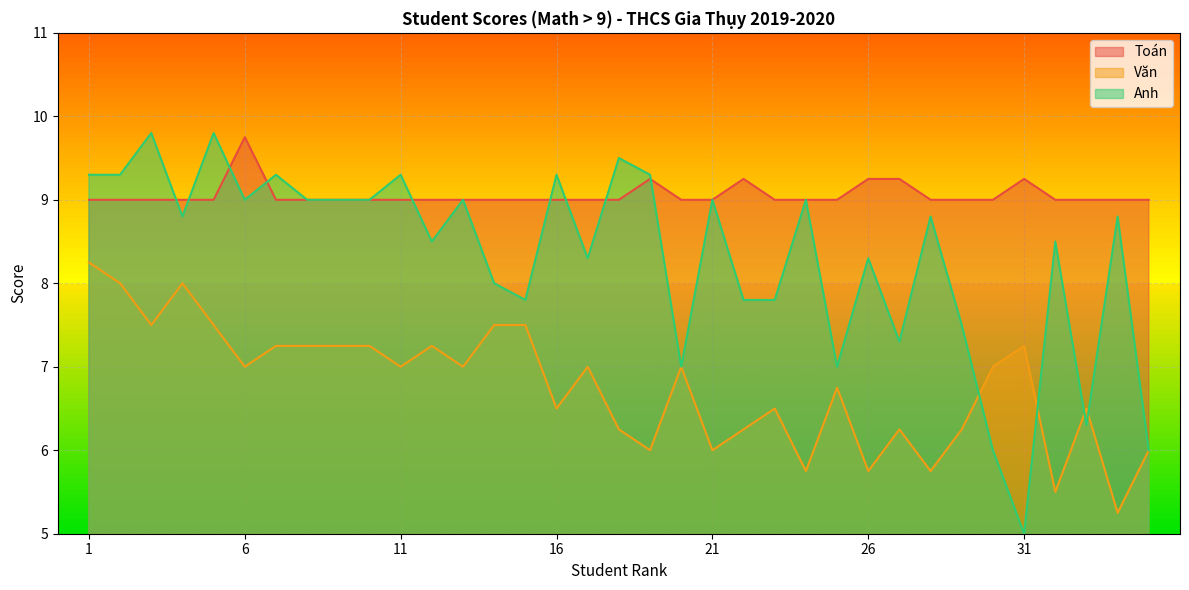

True or false: Toán has more than 0 points higher than both neighbors.

True